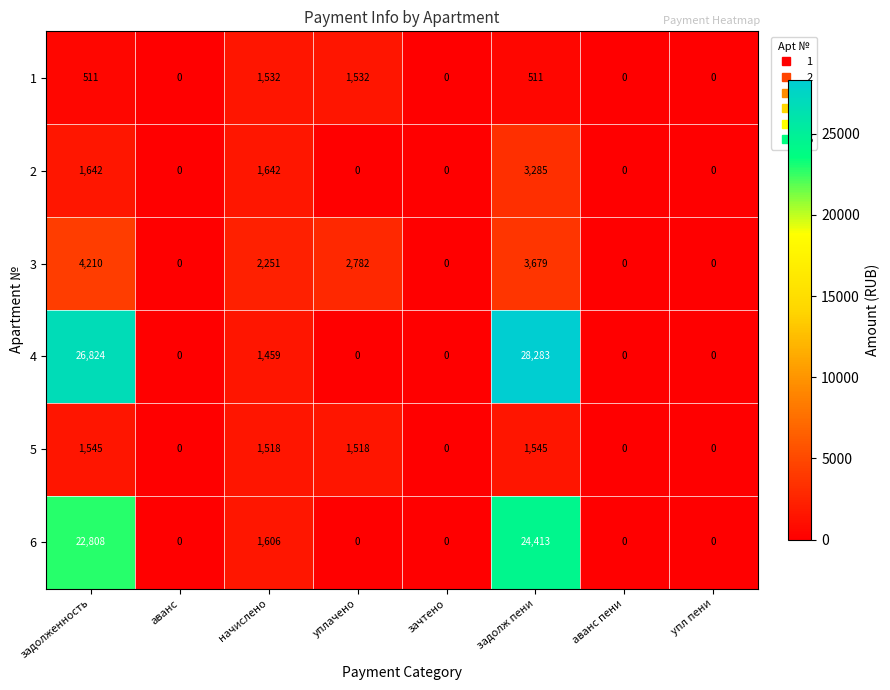

What is the difference between the highest and lowest values at задолженность?

26313